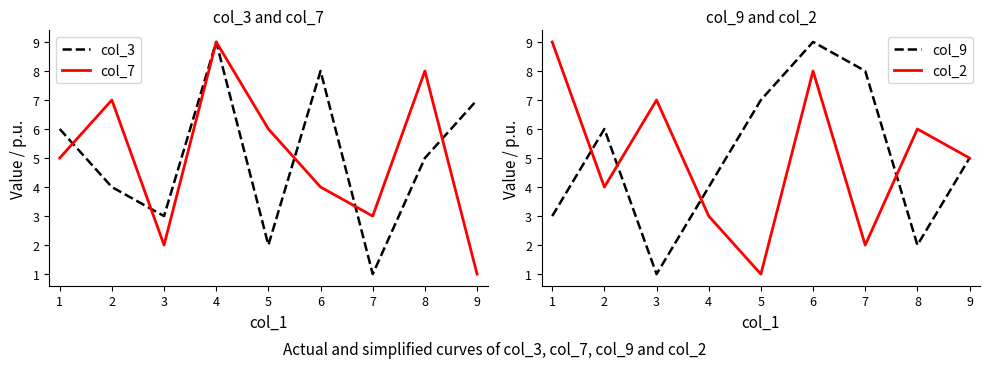

How many values in the col_2 series exceed 5?

4